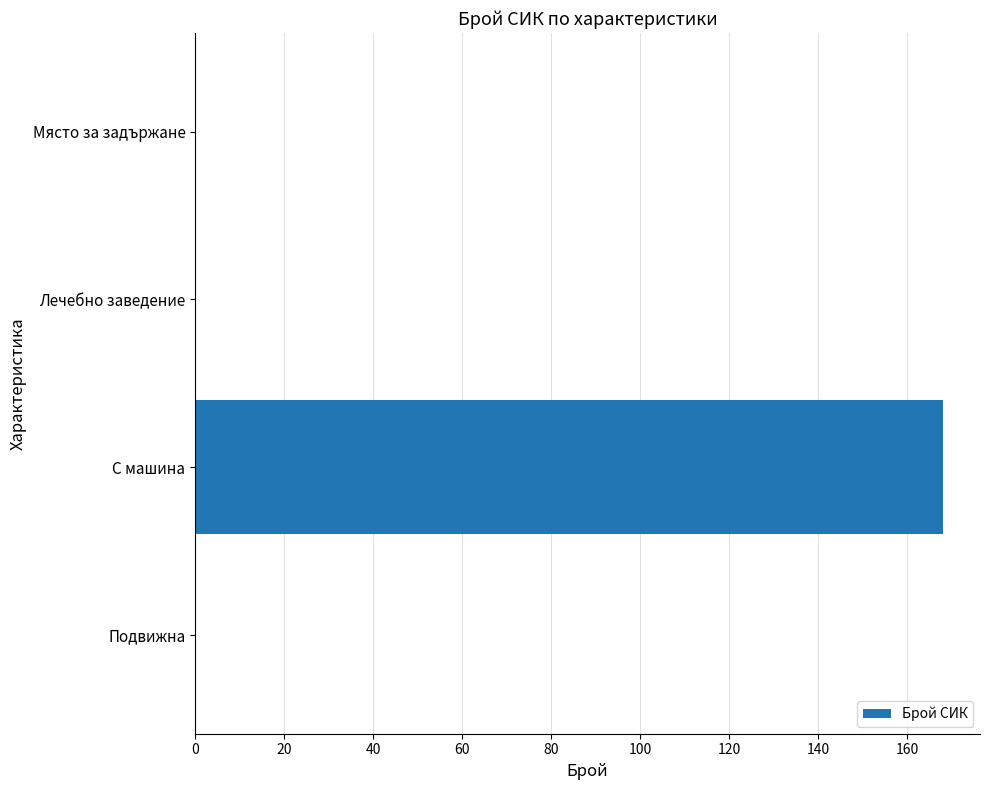

How many categories are shown in the chart?

4